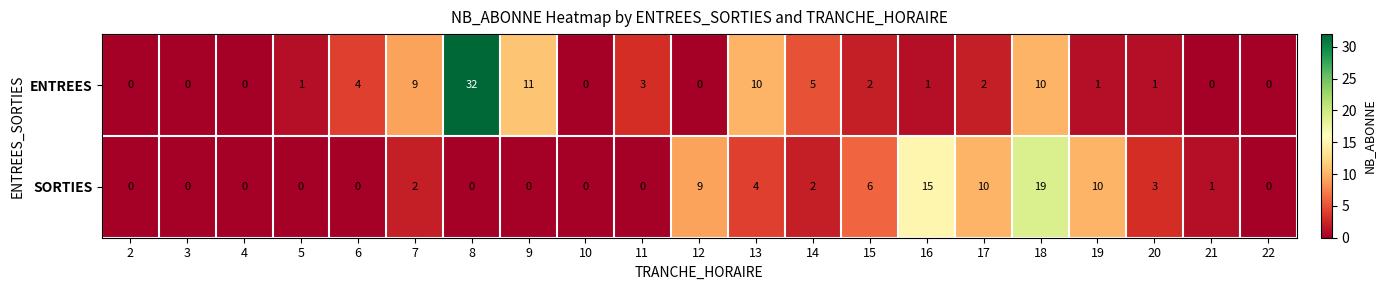

What is the difference between the maximum and minimum values in the SORTIES series?

19